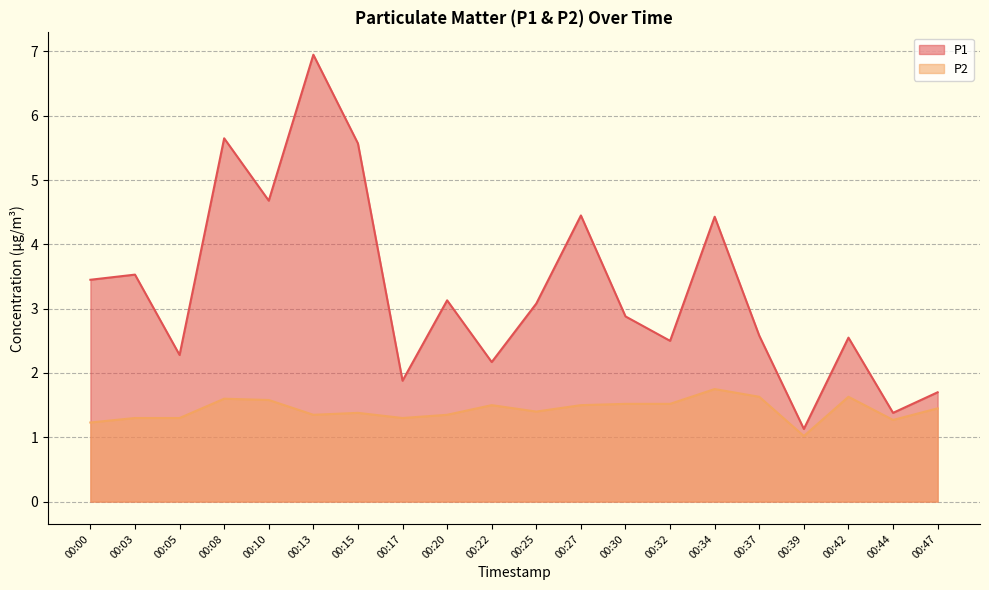

Where is the first local minimum for P1?

00:05